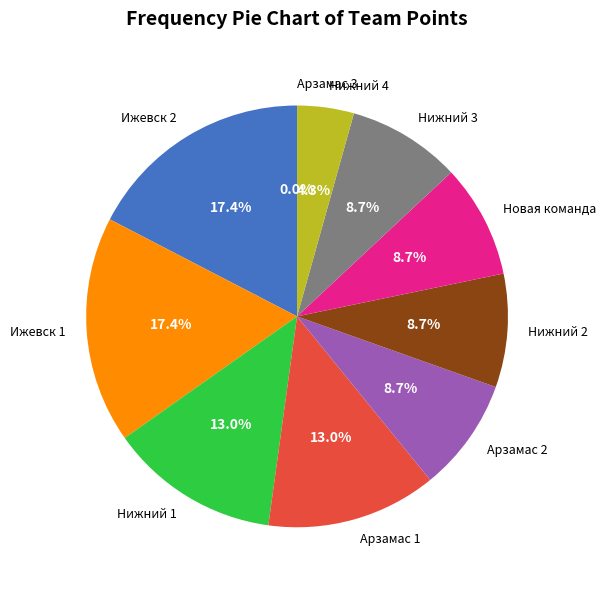

How many segments does this pie chart have?

10